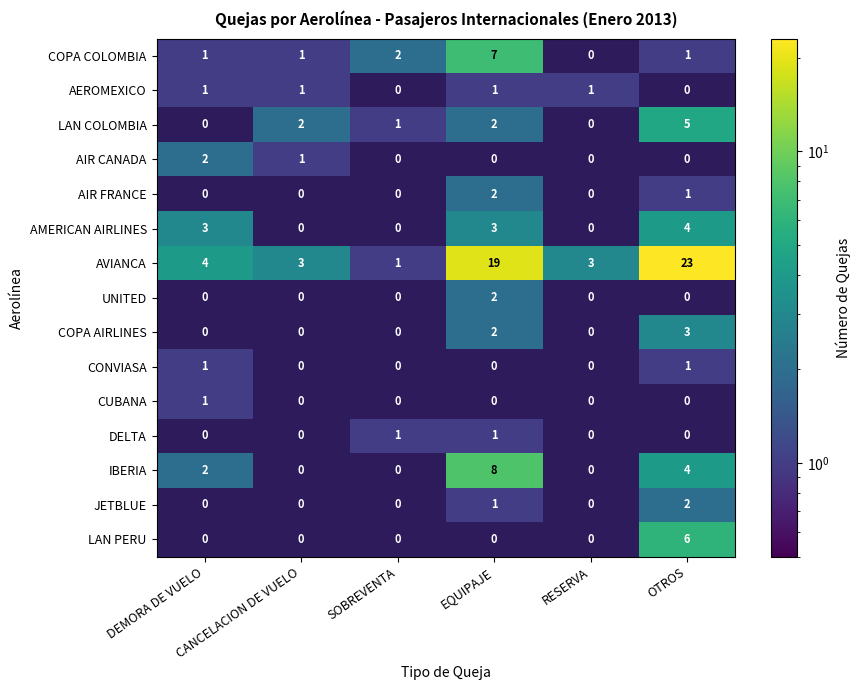

What is the maximum value shown in the chart?

23